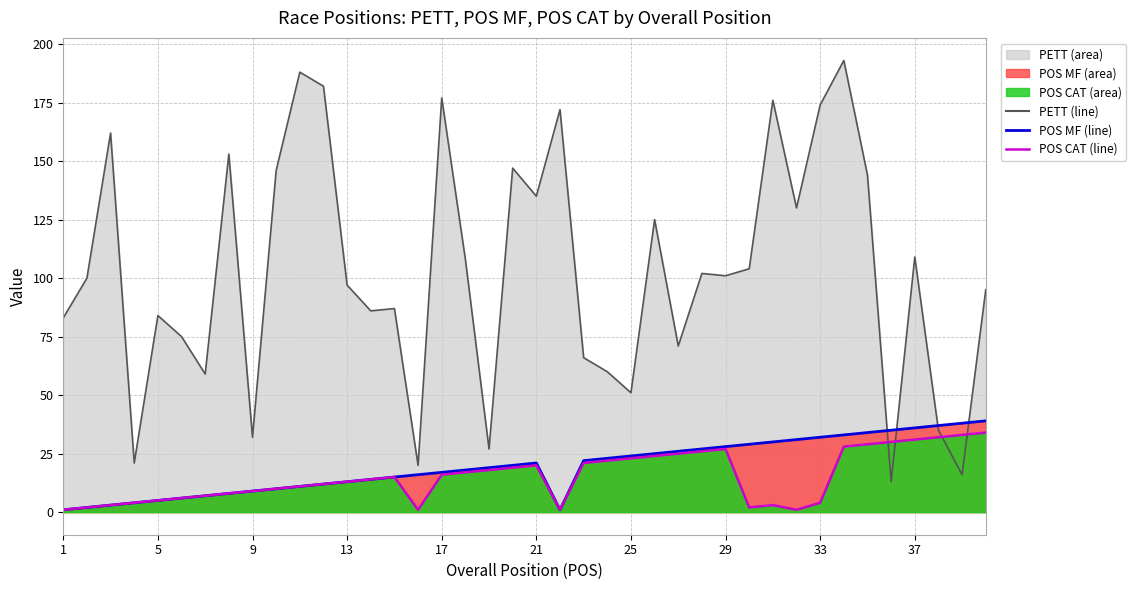

What are all the series names shown in the legend?

PETT, POS MF, POS CAT